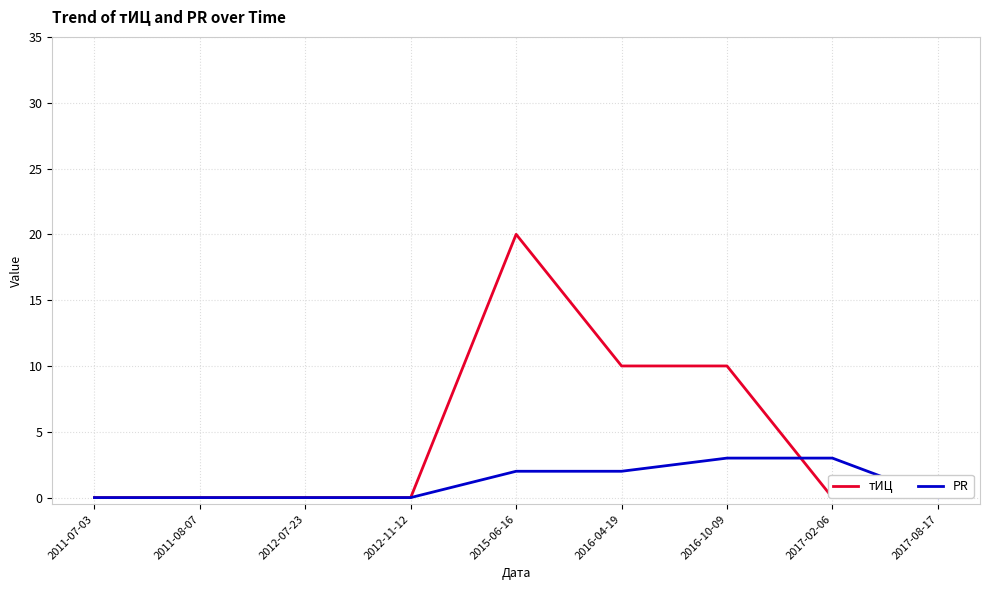

What are all the series names shown in the legend?

тИЦ, PR